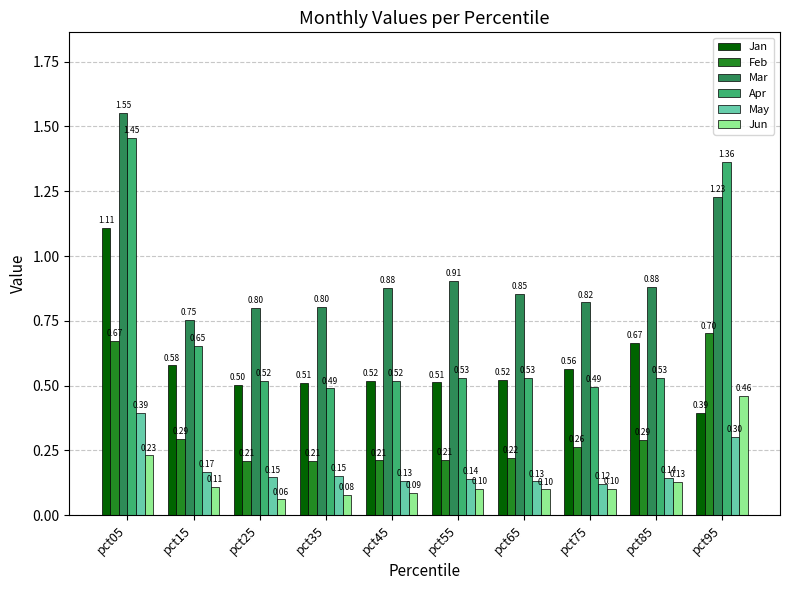

What is the lowest value of the Apr series?

0.5